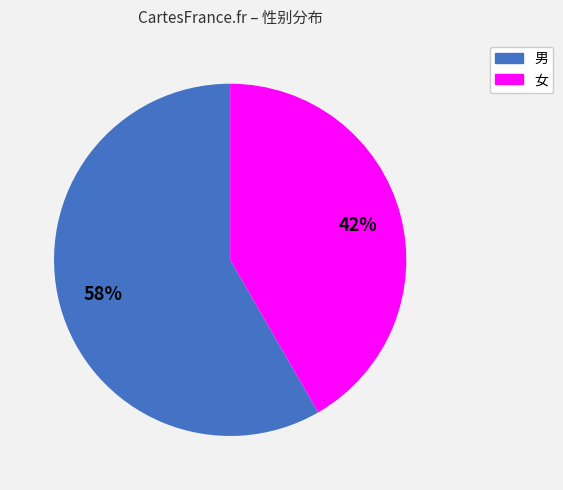

Is it true that 女 is 30% of the pie?

False